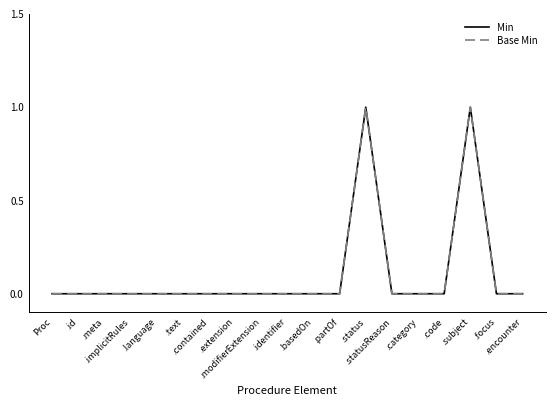

Is this an area chart (filled region under the line)?

No